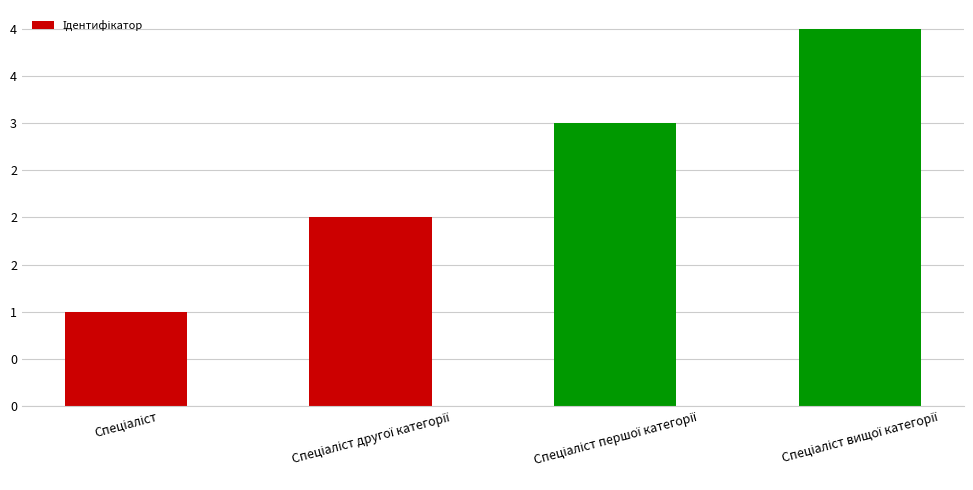

True or false: the data shows 3 at Спеціаліст другої категорії.

False